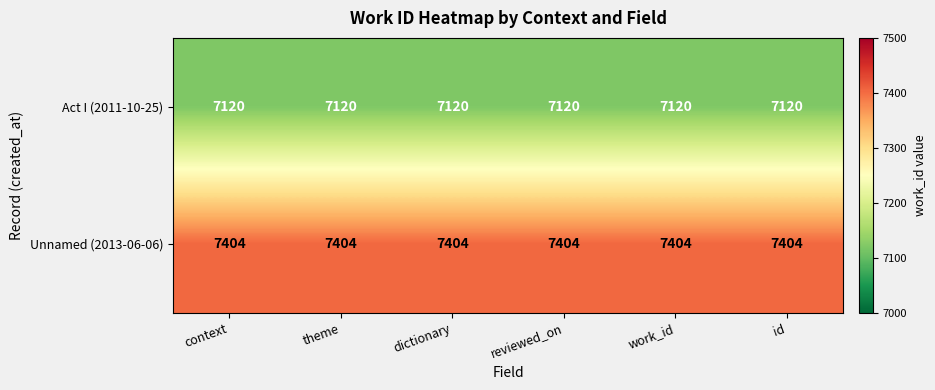

At how many categories does at least one series exceed 7318?

6